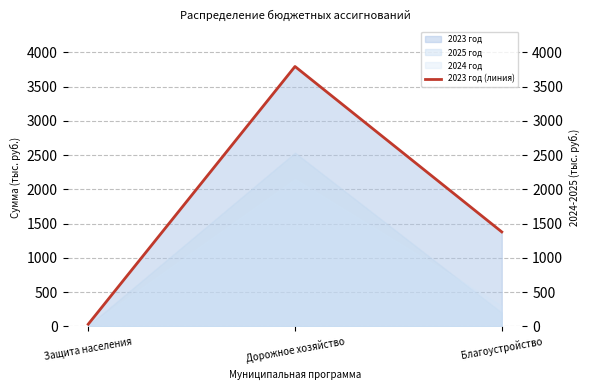

At which category does the chart reach its peak across all series?

Дорожное хозяйство